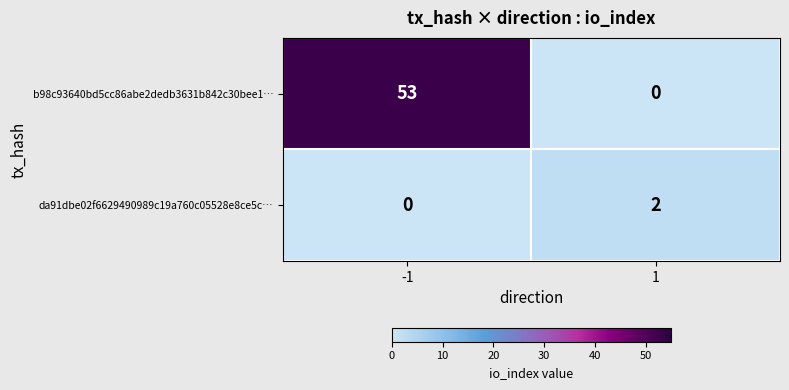

How many series are shown in this chart?

2